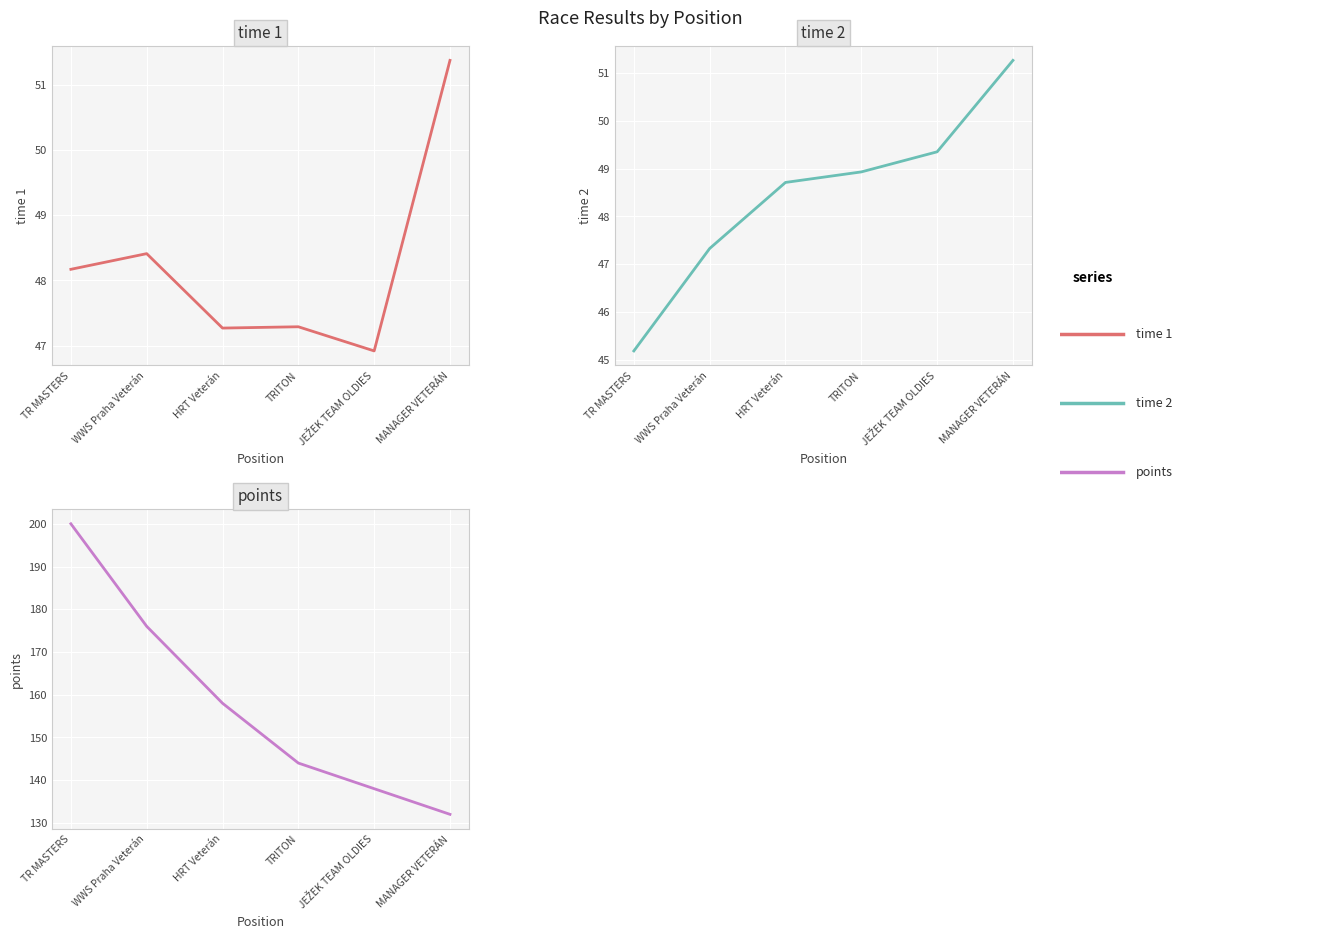

At which category is the sum across all series the highest?

TR MASTERS